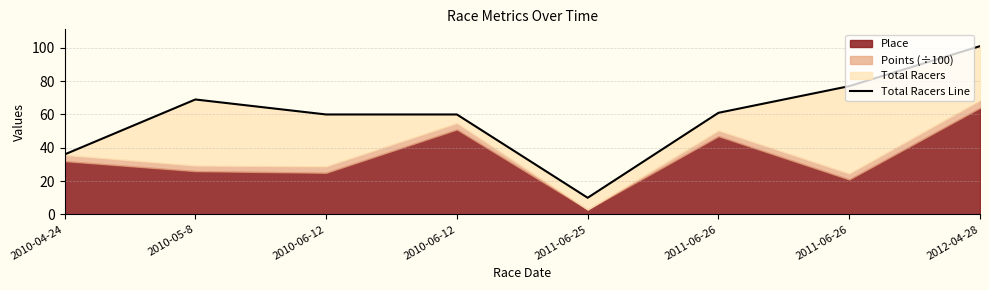

Between 2010-04-24 and 2011-06-26, which is larger?

2011-06-26